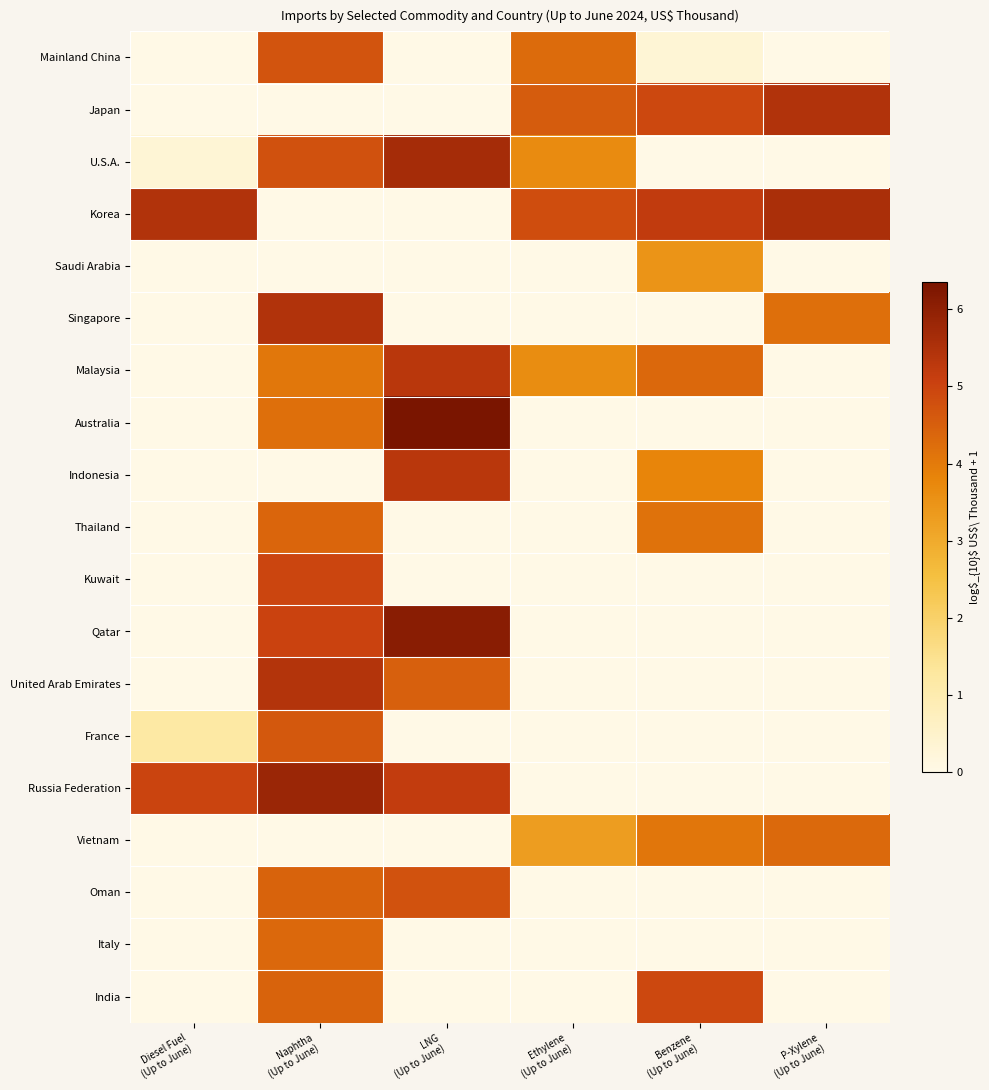

Reading right to left, extract all data points from this chart.

Mainland China: P-Xylene
(Up to June)=0.0	Benzene
(Up to June)=0.3	Ethylene
(Up to June)=4.3	LNG
(Up to June)=0.0	Naphtha
(Up to June)=4.7	Diesel Fuel
(Up to June)=0.0
Japan: P-Xylene
(Up to June)=5.5	Benzene
(Up to June)=4.9	Ethylene
(Up to June)=4.6	LNG
(Up to June)=0.0	Naphtha
(Up to June)=0.0	Diesel Fuel
(Up to June)=0.0
U.S.A.: P-Xylene
(Up to June)=0.0	Benzene
(Up to June)=0.0	Ethylene
(Up to June)=3.7	LNG
(Up to June)=5.6	Naphtha
(Up to June)=4.8	Diesel Fuel
(Up to June)=0.3
Korea: P-Xylene
(Up to June)=5.6	Benzene
(Up to June)=5.2	Ethylene
(Up to June)=4.8	LNG
(Up to June)=0.0	Naphtha
(Up to June)=0.0	Diesel Fuel
(Up to June)=5.5
Saudi Arabia: P-Xylene
(Up to June)=0.0	Benzene
(Up to June)=3.5	Ethylene
(Up to June)=0.0	LNG
(Up to June)=0.0	Naphtha
(Up to June)=0.0	Diesel Fuel
(Up to June)=0.0
Singapore: P-Xylene
(Up to June)=4.2	Benzene
(Up to June)=0.0	Ethylene
(Up to June)=0.0	LNG
(Up to June)=0.0	Naphtha
(Up to June)=5.4	Diesel Fuel
(Up to June)=0.0
Malaysia: P-Xylene
(Up to June)=0.0	Benzene
(Up to June)=4.3	Ethylene
(Up to June)=3.6	LNG
(Up to June)=5.3	Naphtha
(Up to June)=4.0	Diesel Fuel
(Up to June)=0.0
Australia: P-Xylene
(Up to June)=0.0	Benzene
(Up to June)=0.0	Ethylene
(Up to June)=0.0	LNG
(Up to June)=6.4	Naphtha
(Up to June)=4.2	Diesel Fuel
(Up to June)=0.0
Indonesia: P-Xylene
(Up to June)=0.0	Benzene
(Up to June)=3.8	Ethylene
(Up to June)=0.0	LNG
(Up to June)=5.3	Naphtha
(Up to June)=0.0	Diesel Fuel
(Up to June)=0.0
Thailand: P-Xylene
(Up to June)=0.0	Benzene
(Up to June)=4.2	Ethylene
(Up to June)=0.0	LNG
(Up to June)=0.0	Naphtha
(Up to June)=4.4	Diesel Fuel
(Up to June)=0.0
Kuwait: P-Xylene
(Up to June)=0.0	Benzene
(Up to June)=0.0	Ethylene
(Up to June)=0.0	LNG
(Up to June)=0.0	Naphtha
(Up to June)=5.0	Diesel Fuel
(Up to June)=0.0
Qatar: P-Xylene
(Up to June)=0.0	Benzene
(Up to June)=0.0	Ethylene
(Up to June)=0.0	LNG
(Up to June)=6.1	Naphtha
(Up to June)=5.0	Diesel Fuel
(Up to June)=0.0
United Arab Emirates: P-Xylene
(Up to June)=0.0	Benzene
(Up to June)=0.0	Ethylene
(Up to June)=0.0	LNG
(Up to June)=4.5	Naphtha
(Up to June)=5.4	Diesel Fuel
(Up to June)=0.0
France: P-Xylene
(Up to June)=0.0	Benzene
(Up to June)=0.0	Ethylene
(Up to June)=0.0	LNG
(Up to June)=0.0	Naphtha
(Up to June)=4.6	Diesel Fuel
(Up to June)=1.2
Russia Federation: P-Xylene
(Up to June)=0.0	Benzene
(Up to June)=0.0	Ethylene
(Up to June)=0.0	LNG
(Up to June)=5.2	Naphtha
(Up to June)=5.8	Diesel Fuel
(Up to June)=5.0
Vietnam: P-Xylene
(Up to June)=4.3	Benzene
(Up to June)=4.1	Ethylene
(Up to June)=3.3	LNG
(Up to June)=0.0	Naphtha
(Up to June)=0.0	Diesel Fuel
(Up to June)=0.0
Oman: P-Xylene
(Up to June)=0.0	Benzene
(Up to June)=0.0	Ethylene
(Up to June)=0.0	LNG
(Up to June)=4.7	Naphtha
(Up to June)=4.4	Diesel Fuel
(Up to June)=0.0
Italy: P-Xylene
(Up to June)=0.0	Benzene
(Up to June)=0.0	Ethylene
(Up to June)=0.0	LNG
(Up to June)=0.0	Naphtha
(Up to June)=4.3	Diesel Fuel
(Up to June)=0.0
India: P-Xylene
(Up to June)=0.0	Benzene
(Up to June)=4.9	Ethylene
(Up to June)=0.0	LNG
(Up to June)=0.0	Naphtha
(Up to June)=4.4	Diesel Fuel
(Up to June)=0.0